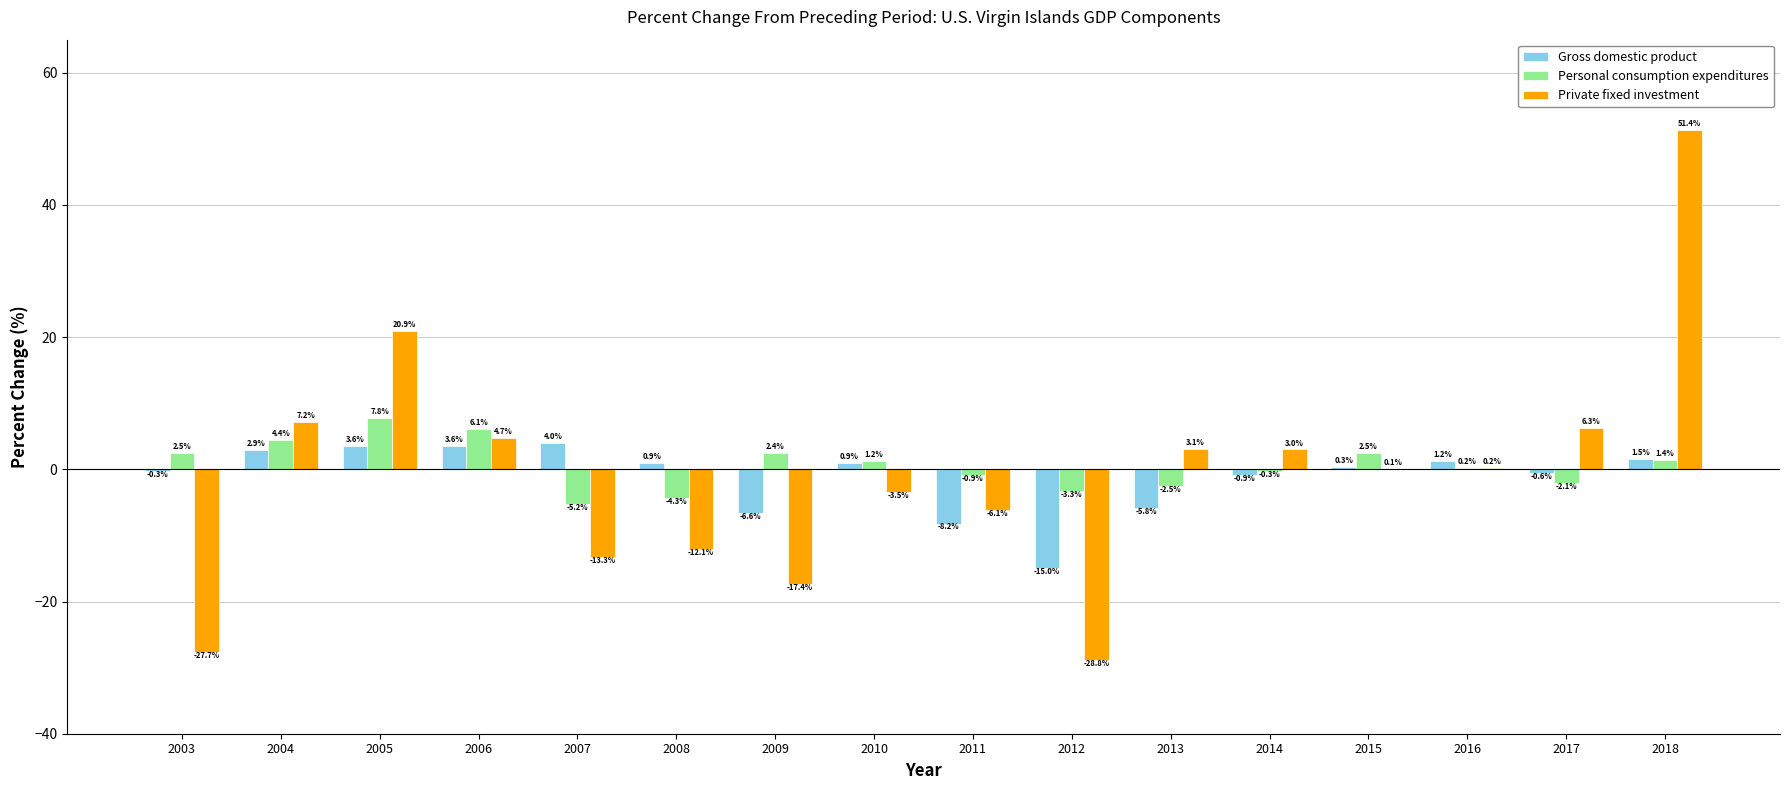

At which label does Personal consumption expenditures first exceed 1?

2003